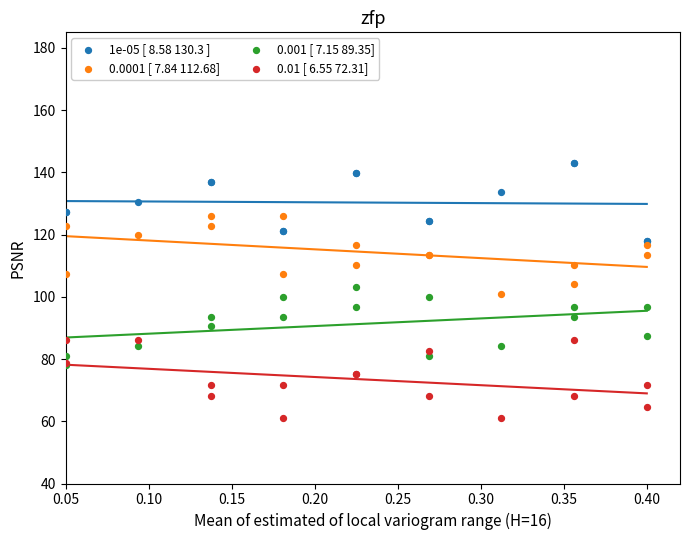

Which series reaches the minimum Y coordinate?

0.01 [ 6.55 72.31]